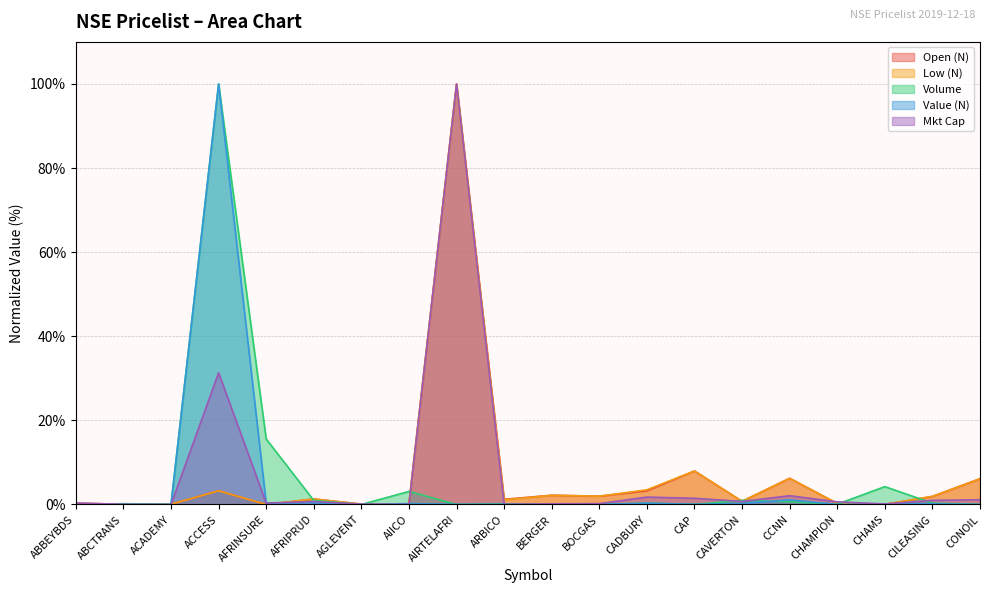

What position from the right is ABBEYBDS?

20